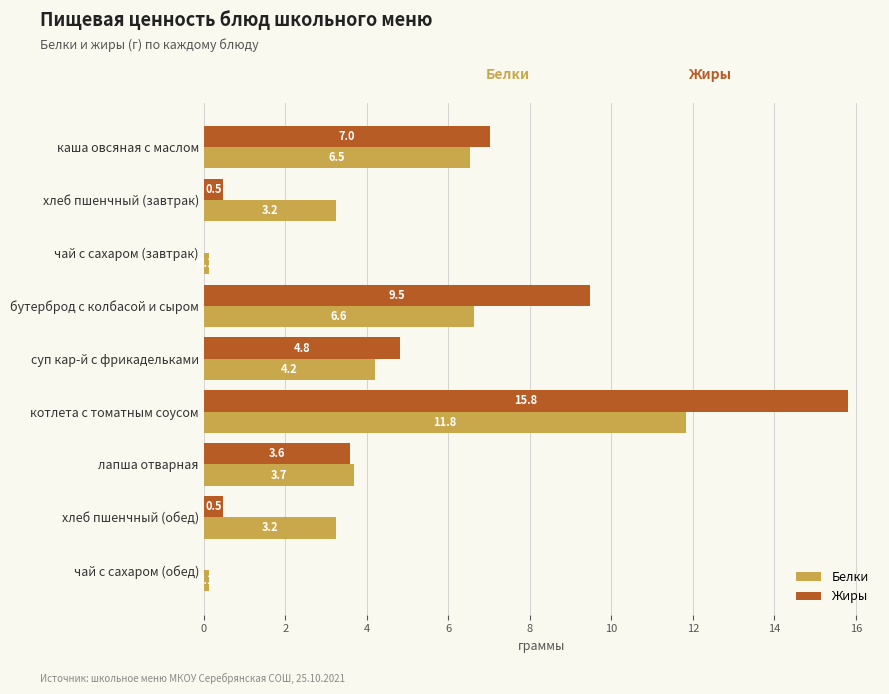

Which series changed the most between каша овсяная с маслом and лапша отварная?

Жиры